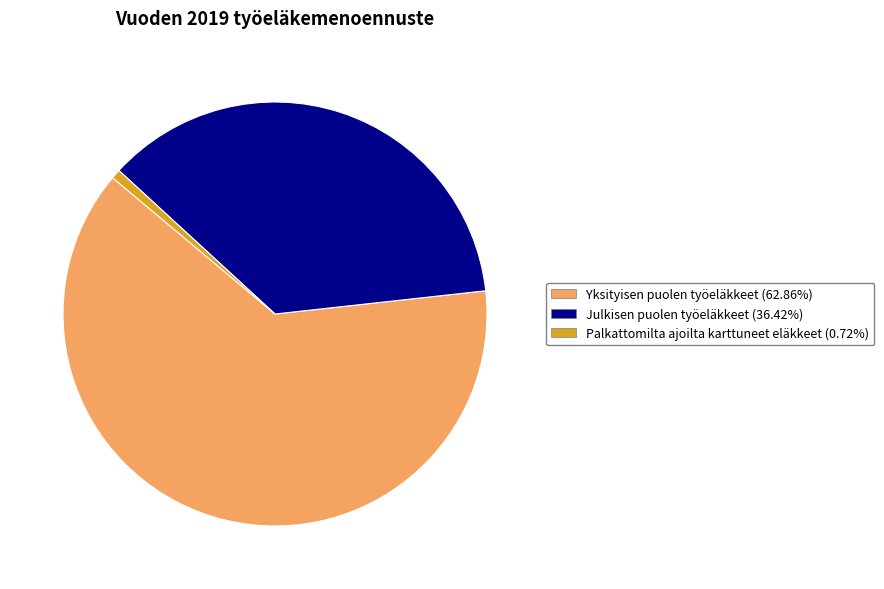

Approximately how many times larger is the value at Julkisen puolen työeläkkeet (36.42%) compared to Palkattomilta ajoilta karttuneet eläkkeet (0.72%)?

50.7